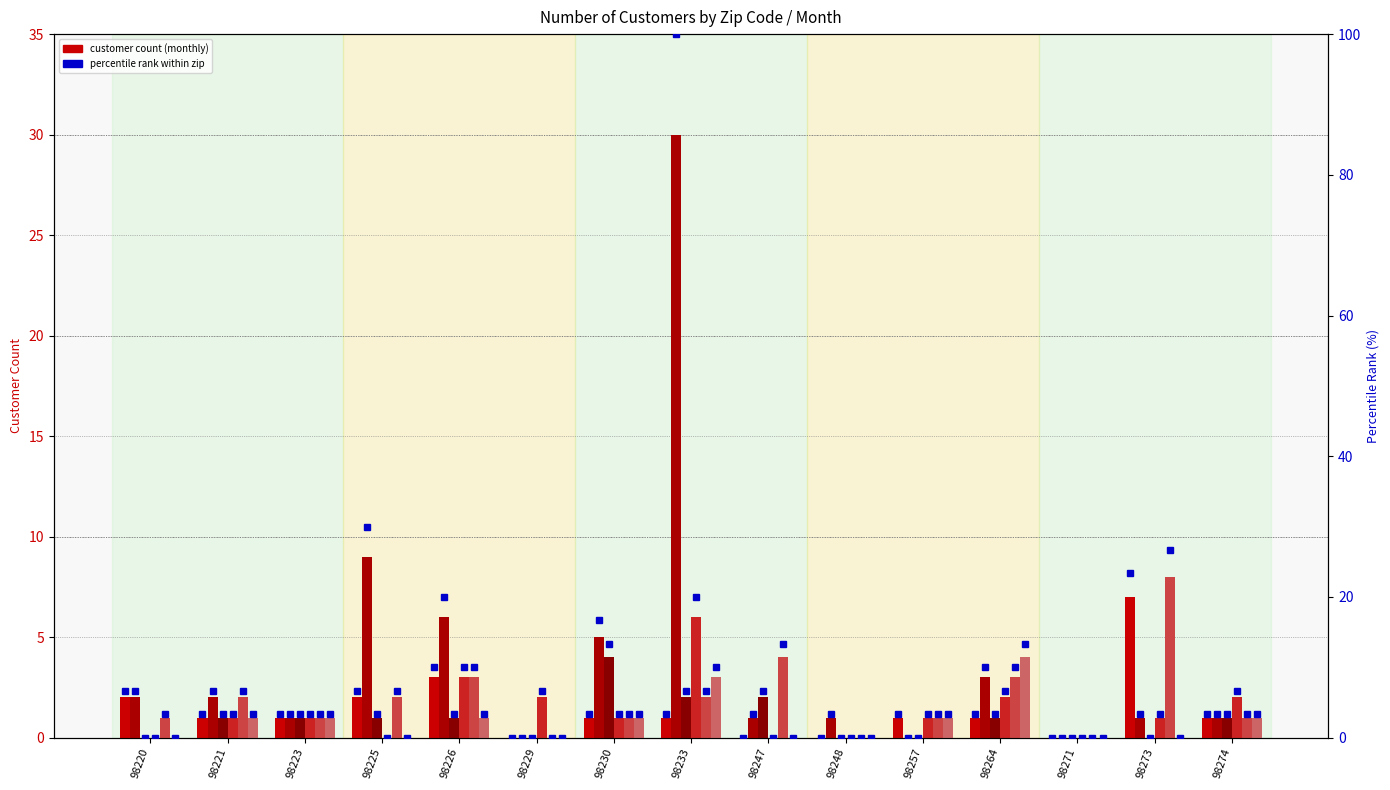

Reading right to left, what are all the values shown in this chart?

Jan Customers: 1	7	0	1	1	0	0	1	1	0	3	2	1	1	2
Feb Customers: 1	1	0	3	0	1	1	30	5	0	6	9	1	2	2
Mar Customers: 1	0	0	1	0	0	2	2	4	0	1	1	1	1	0
Apr Customers: 2	1	0	2	1	0	0	6	1	2	3	0	1	1	0
May Customers: 1	8	0	3	1	0	4	2	1	0	3	2	1	2	1
Jun Customers: 1	0	0	4	1	0	0	3	1	0	1	0	1	1	0